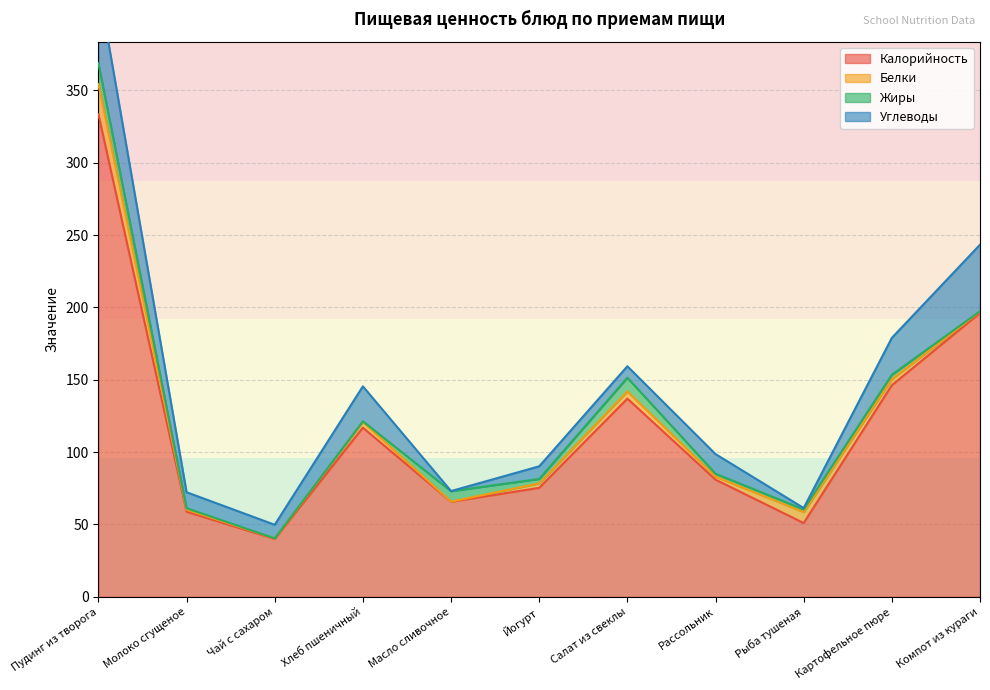

Reading right to left, list all the values displayed in this chart.

Калорийность: Компот из кураги=196.2	Картофельное пюре=146.3	Рыба тушеная=51.0	Рассольник=81.0	Салат из свеклы=137.0	Йогурт=75.3	Масло сливочное=65.7	Хлеб пшеничный=116.9	Чай с сахаром=40.0	Молоко сгущеное=58.8	Пудинг из творога=333.6
Белки: Компот из кураги=1.0	Картофельное пюре=4.1	Рыба тушеная=7.6	Рассольник=2.1	Салат из свеклы=4.9	Йогурт=3.1	Масло сливочное=0.1	Хлеб пшеничный=4.0	Чай с сахаром=0.4	Молоко сгущеное=1.4	Пудинг из творога=20.9
Жиры: Компот из кураги=0.2	Картофельное пюре=3.1	Рыба тушеная=1.8	Рассольник=2.0	Салат из свеклы=9.5	Йогурт=3.1	Масло сливочное=7.2	Хлеб пшеничный=0.5	Чай с сахаром=0.0	Молоко сгущеное=1.0	Пудинг из творога=14.4
Углеводы: Компот из кураги=46.0	Картофельное пюре=25.5	Рыба тушеная=0.9	Рассольник=13.6	Салат из свеклы=7.9	Йогурт=8.7	Масло сливочное=0.1	Хлеб пшеничный=24.1	Чай с сахаром=9.4	Молоко сгущеное=11.0	Пудинг из творога=54.3